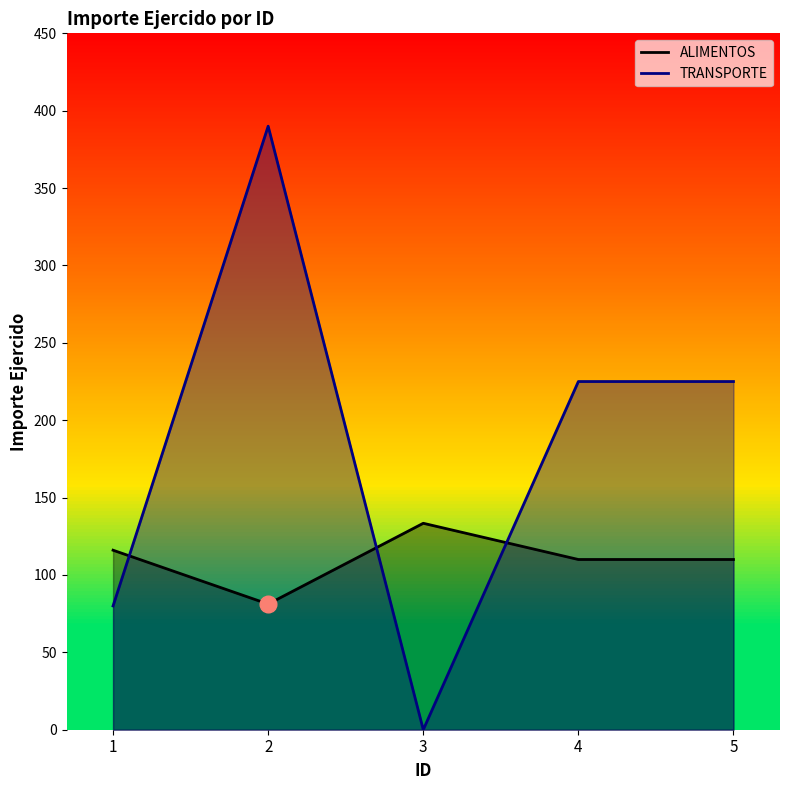

What is the maximum value shown in the chart?

390.0